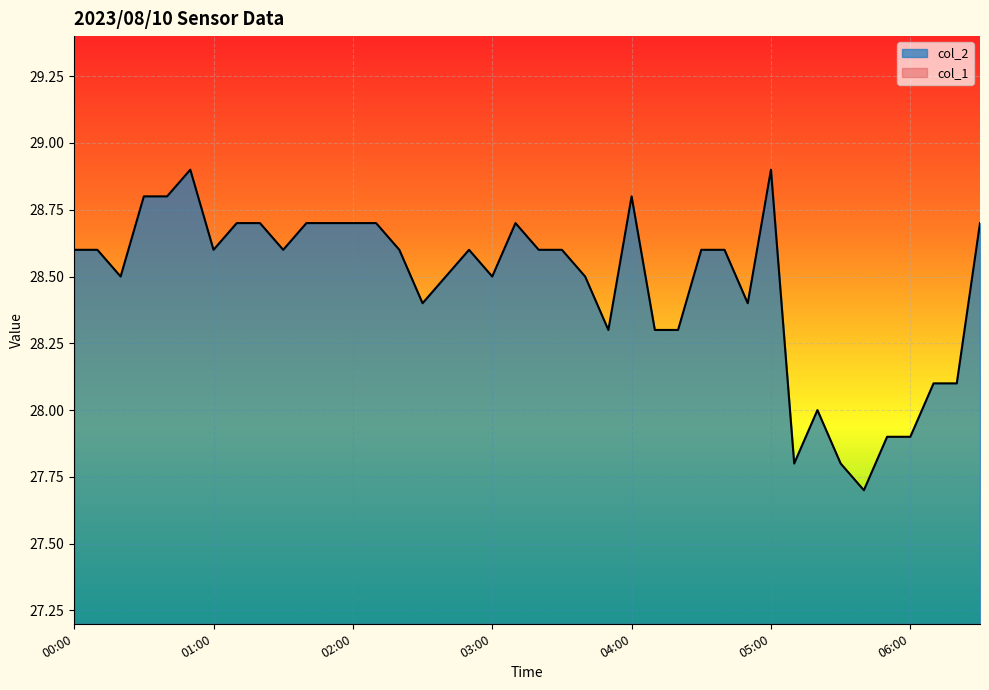

Reading left to right, list all the values displayed in this chart.

00:00=28.6	00:10=28.6	00:20=28.5	00:30=28.8	00:40=28.8	00:50=28.9	01:00=28.6	01:10=28.7	01:20=28.7	01:30=28.6	01:40=28.7	01:50=28.7	02:00=28.7	02:10=28.7	02:20=28.6	02:30=28.4	02:40=28.5	02:50=28.6	03:00=28.5	03:10=28.7	03:20=28.6	03:30=28.6	03:40=28.5	03:50=28.3	04:00=28.8	04:10=28.3	04:20=28.3	04:30=28.6	04:40=28.6	04:50=28.4	05:00=28.9	05:10=27.8	05:20=28.0	05:30=27.8	05:40=27.7	05:50=27.9	06:00=27.9	06:10=28.1	06:20=28.1	06:30=28.7